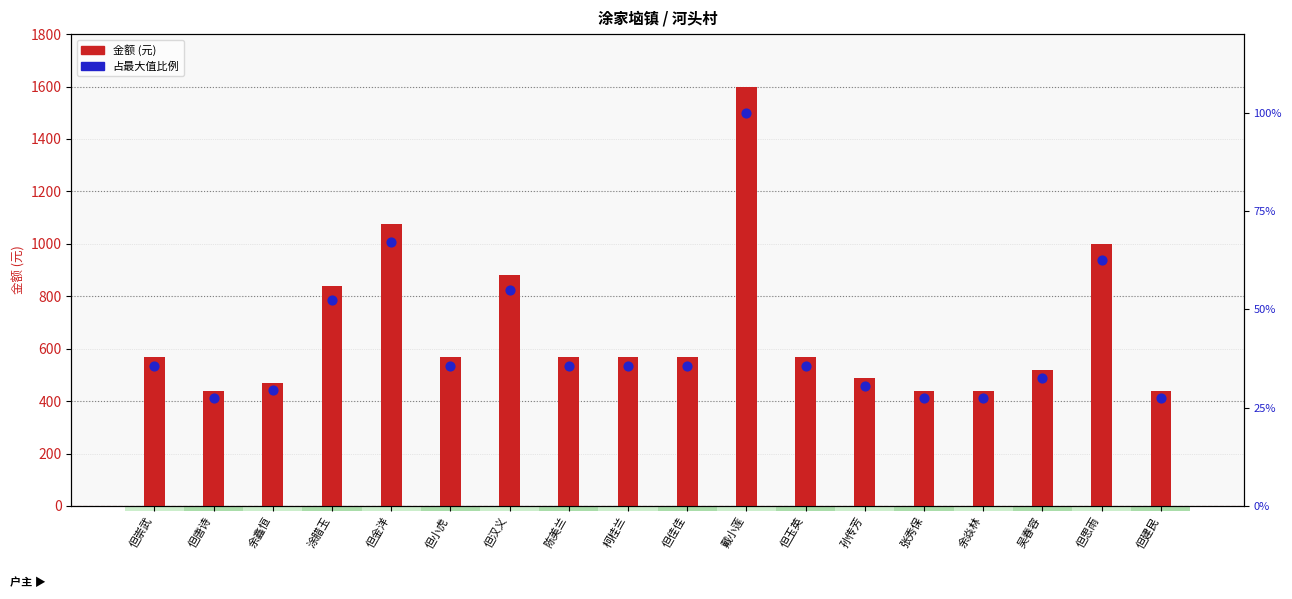

At which category is the sum across all series the highest?

戴小莲